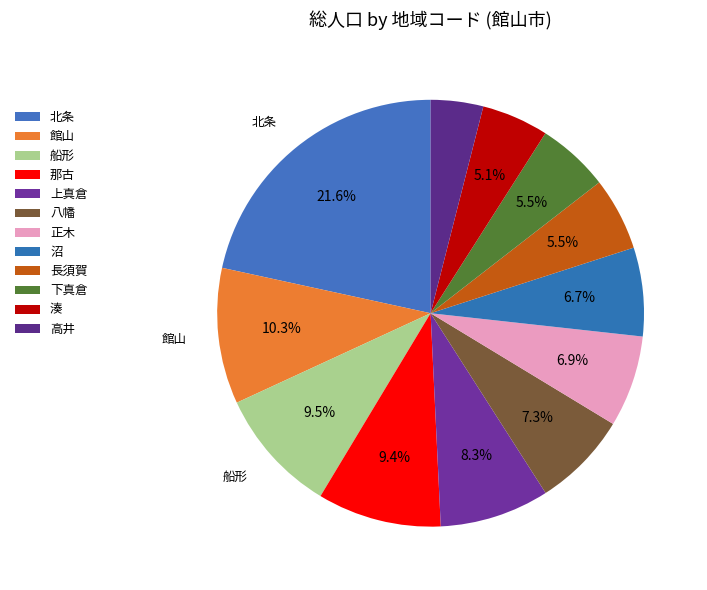

Count the number of slices in the pie.

12